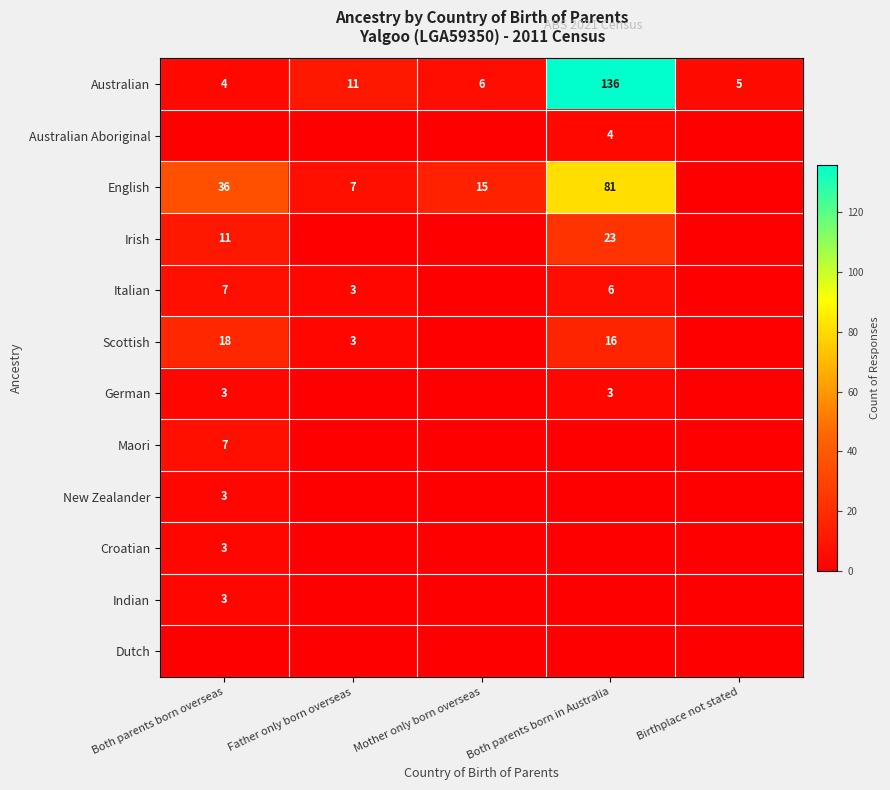

What is the total value across all series at Birthplace not stated?

5